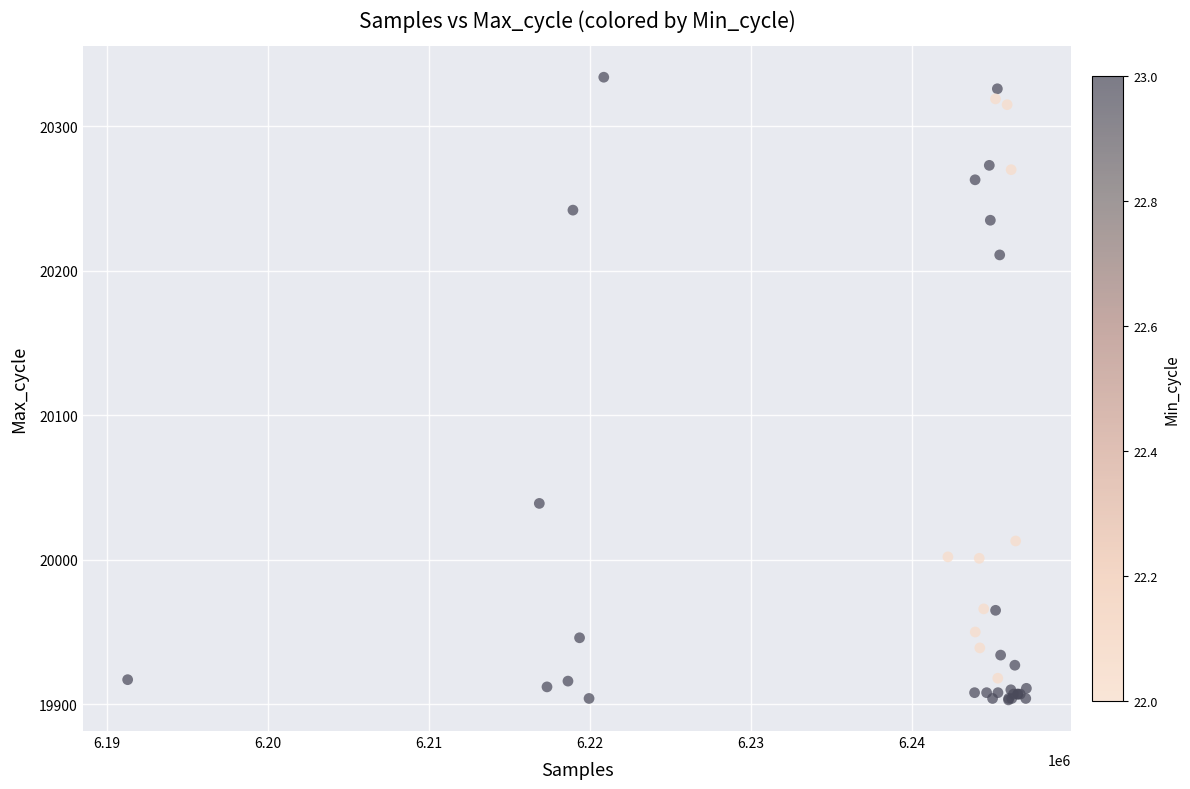

What Y value in the scatter plot is closest to 20118?

20039